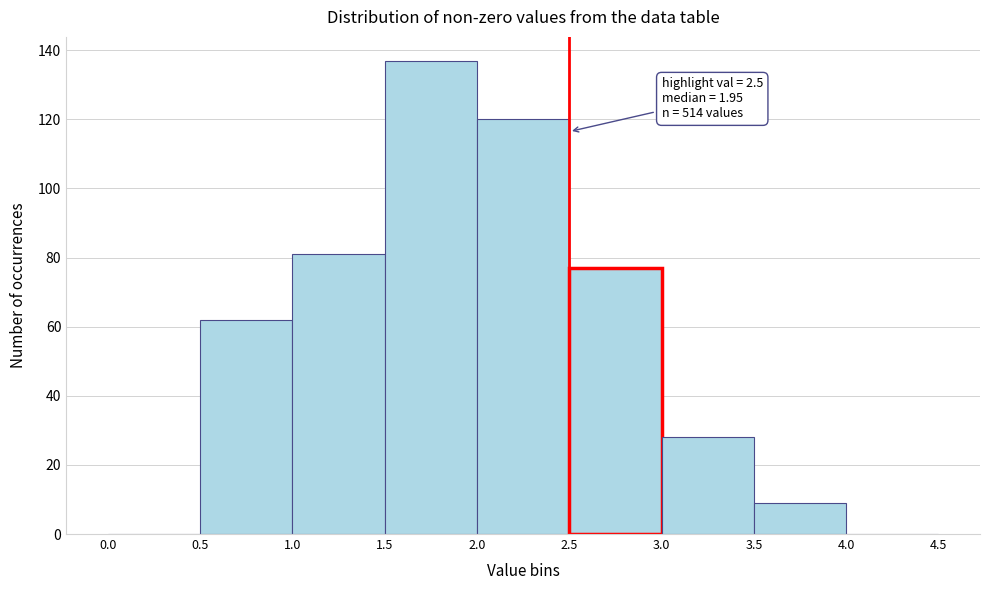

Over which range of the x-axis is the bar tallest?

1.5 to 2.0